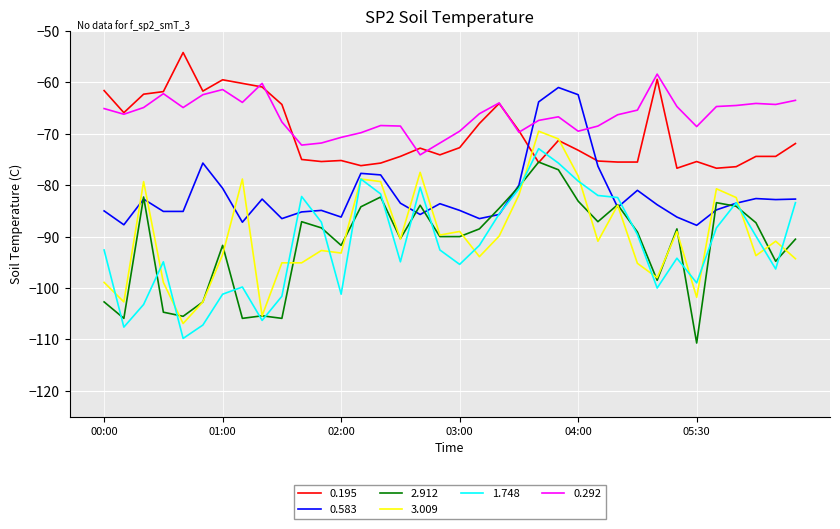

What are all the series names shown in the legend?

0.195, 0.583, 2.912, 3.009, 1.748, 0.292